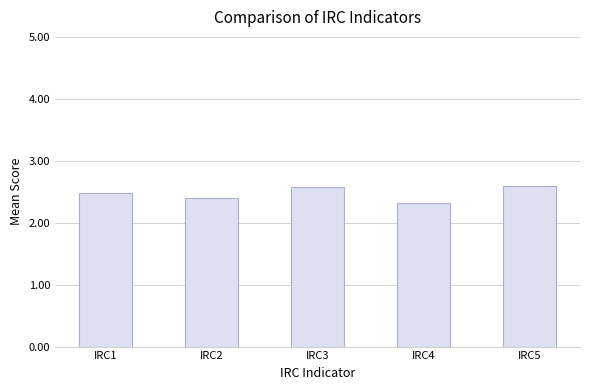

What is the greatest value displayed?

2.6